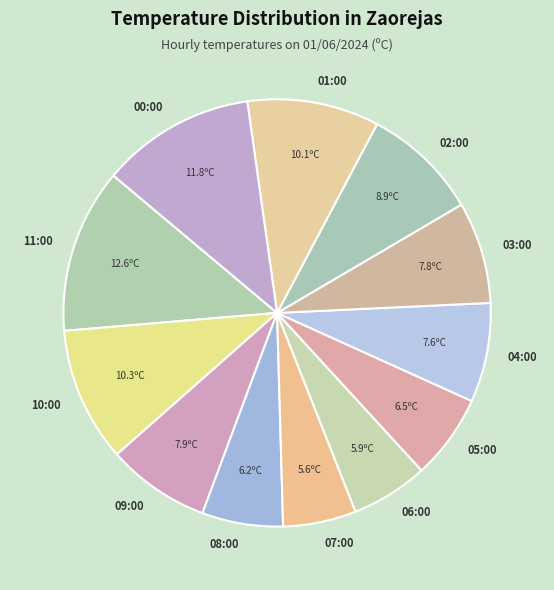

Is the sum of 04:00 and 08:00 greater than half?

No